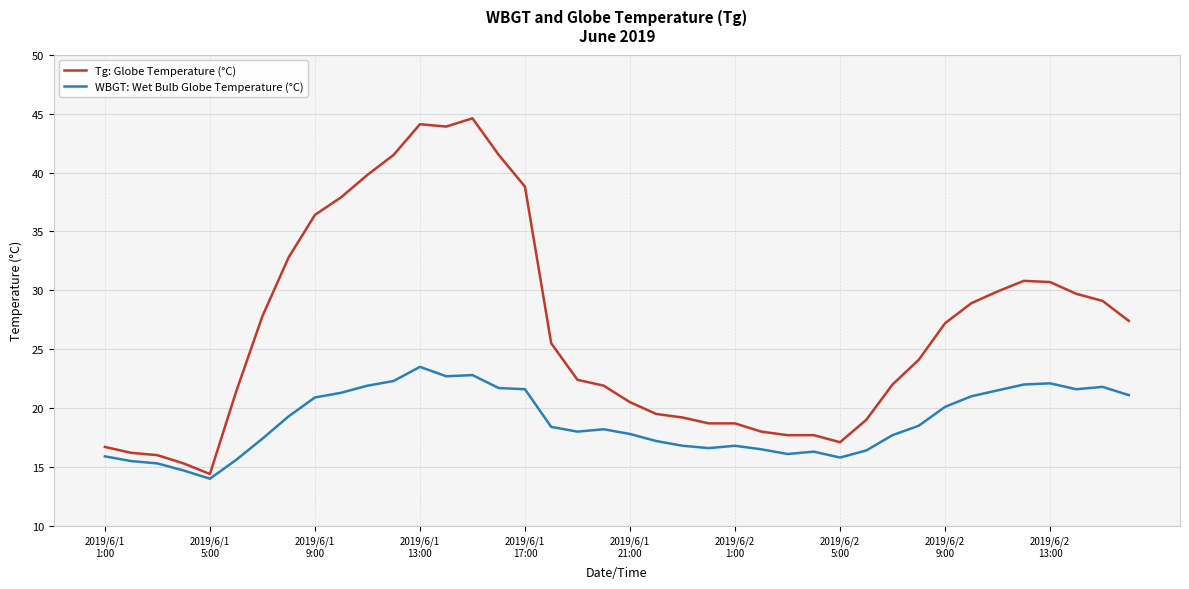

What is the maximum value shown in the chart?

44.6